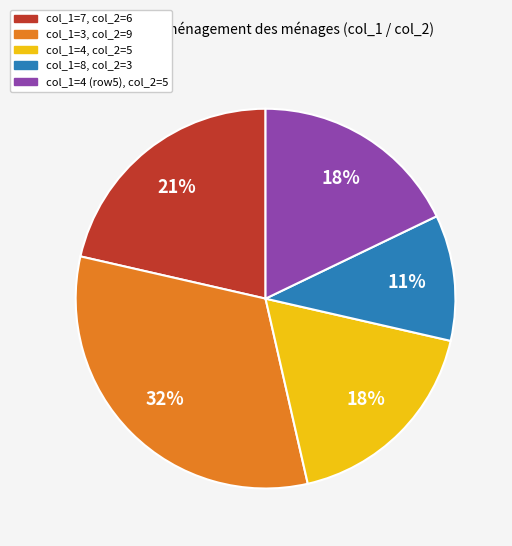

To the nearest percent, what is the average slice percentage?

20%